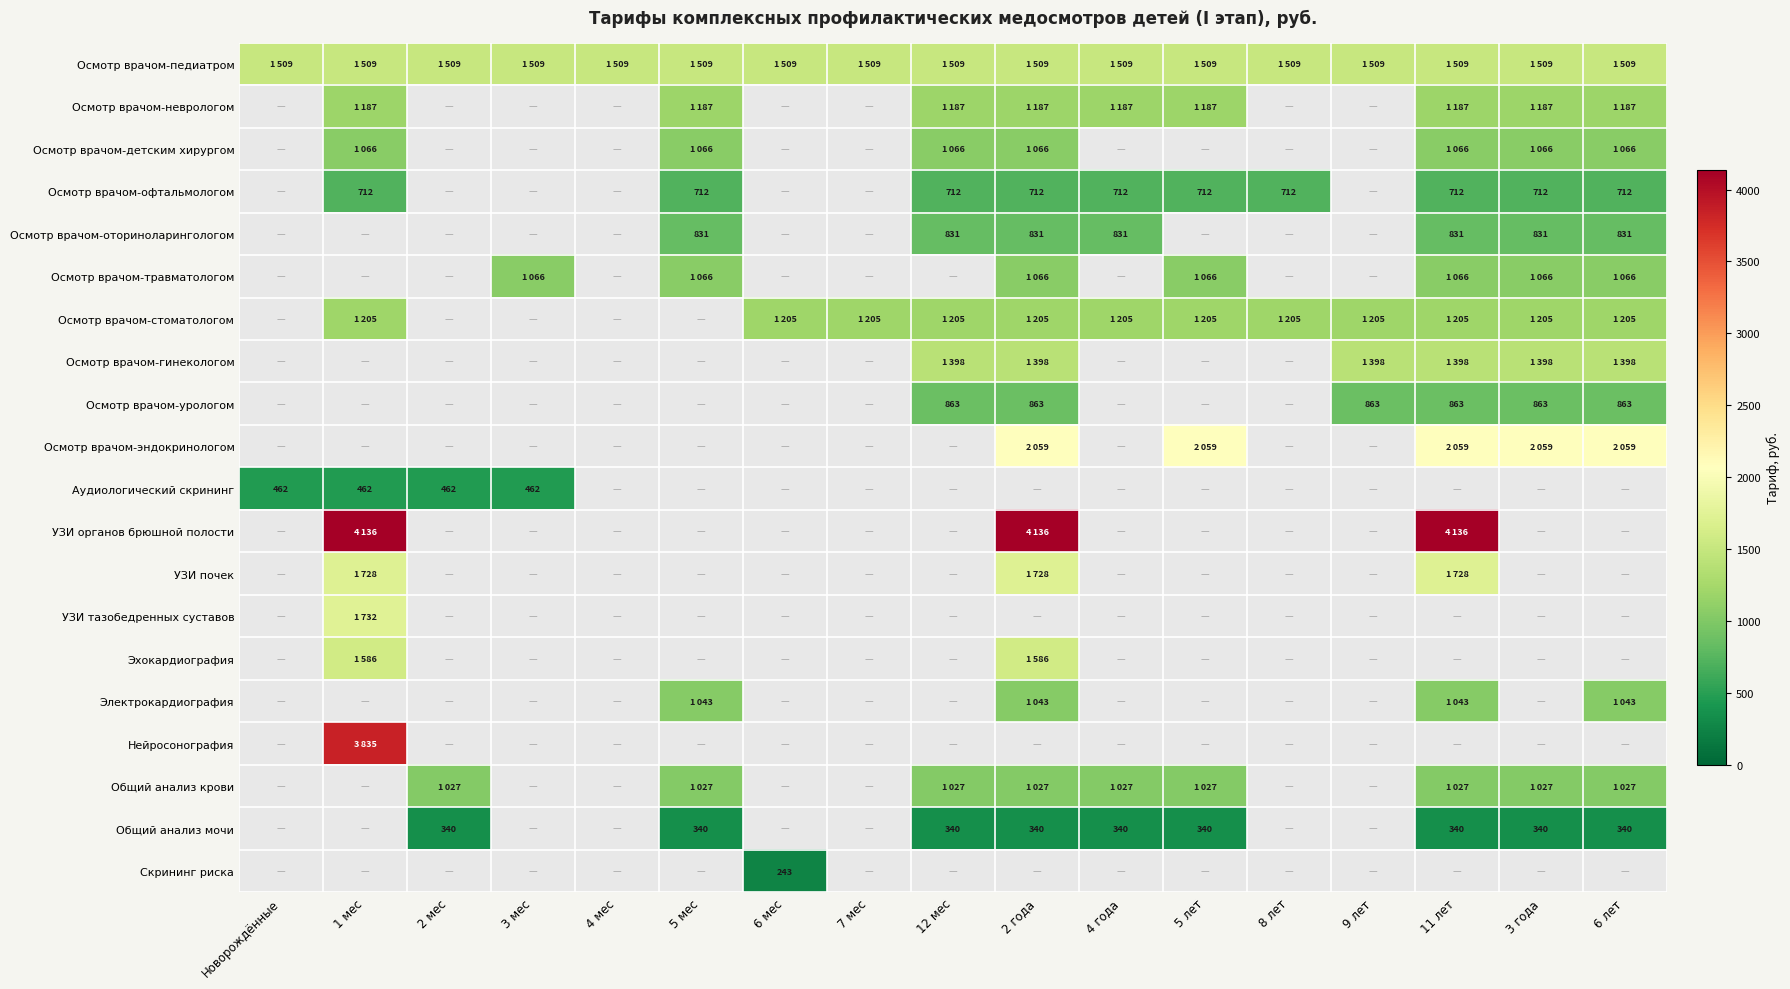

At which category does the chart reach its peak across all series?

1 мес